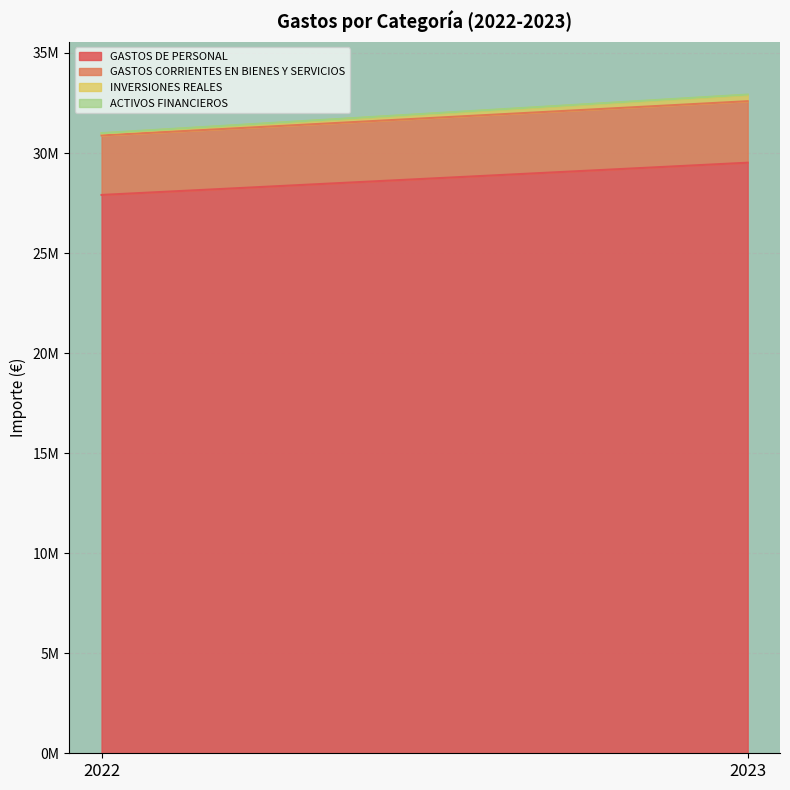

What value does the GASTOS CORRIENTES EN BIENES Y SERVICIOS series have at 2022?

2975109